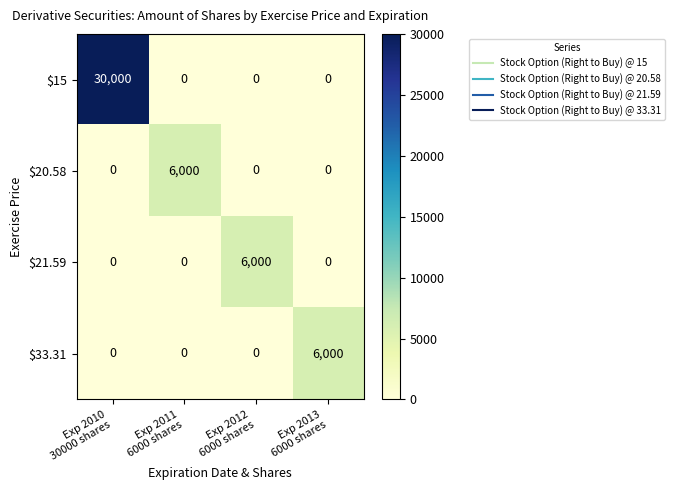

What is the total value across all series at Exp 2010
30000 shares?

30000